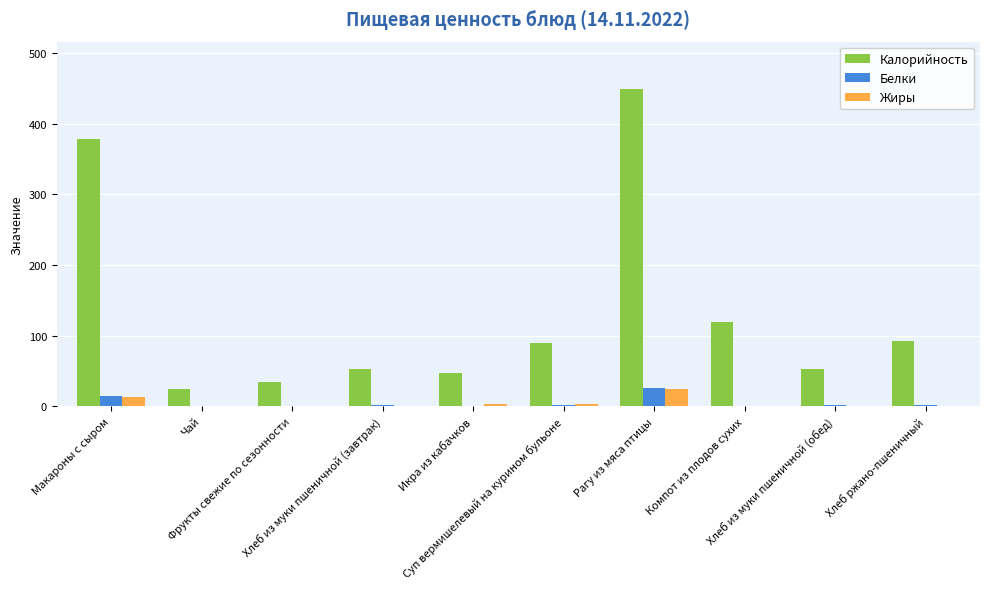

Read the Белки value at Рагу из мяса птицы.

26.7